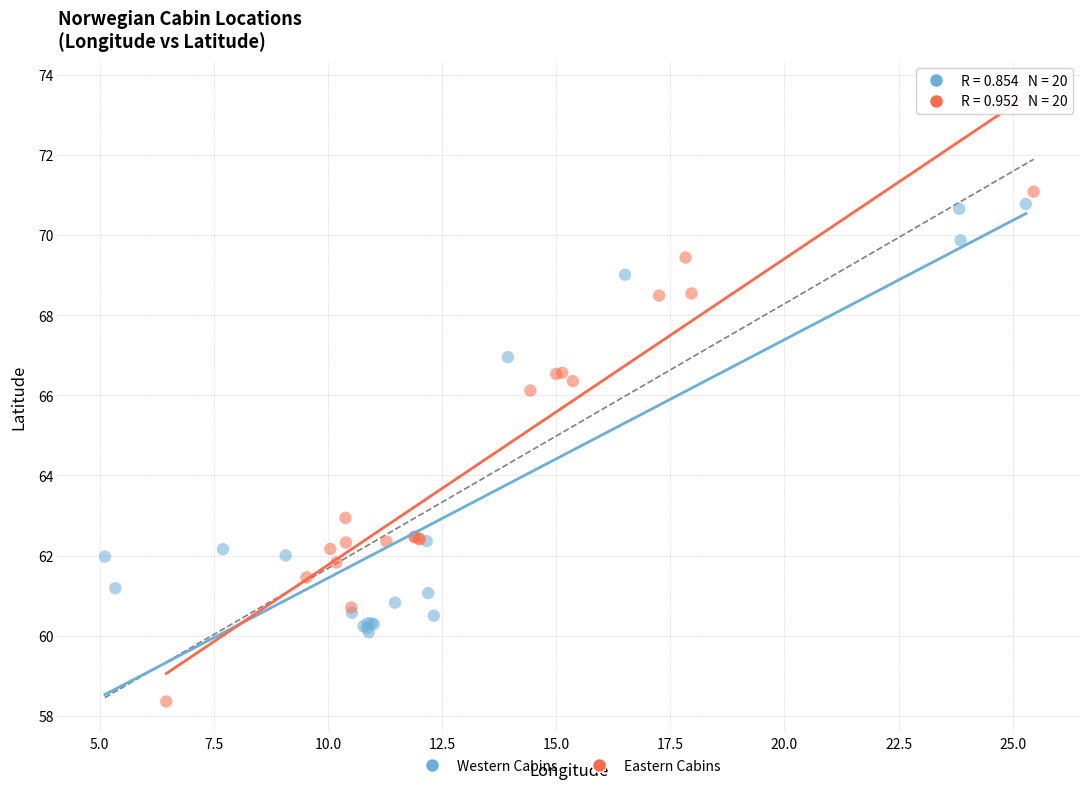

Which series has the largest Y range (max minus min)?

Eastern Cabins